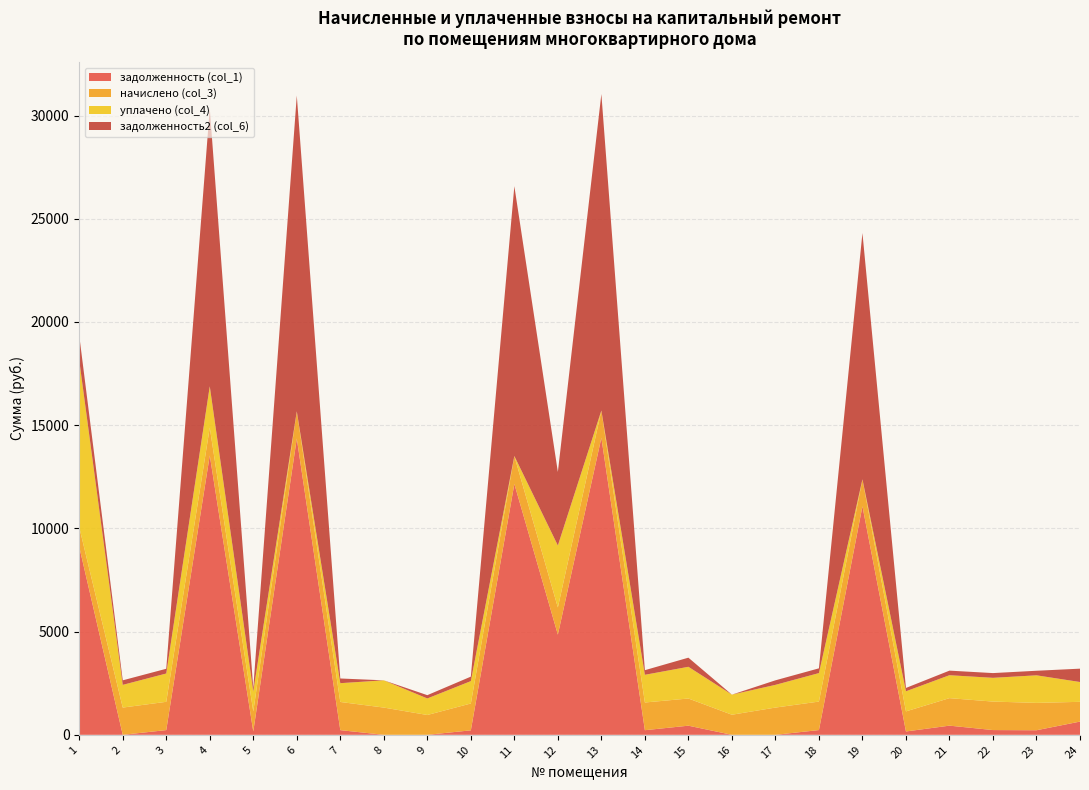

Reading right to left, extract all data points from this chart.

задолженность (col_1): 640.7	221.0	230.0	444.1	162.2	11071.3	230.0	0.0	0.0	442.1	223.7	14386.0	4853.3	12153.3	216.8	0.0	0.0	226.8	14351.4	161.7	13533.1	228.4	0.0	9107.2
начислено (col_3): 957.2	1326.1	1380.1	1332.4	973.1	1303.8	1380.1	1319.7	973.1	1316.5	1342.0	1322.9	1316.5	1351.5	1300.6	960.4	1319.7	1364.2	1319.7	969.9	1348.3	1370.6	1319.7	950.8
уплачено (col_4): 960.0	1335.1	1150.1	1110.3	973.1	0.0	1380.1	1099.8	973.1	1535.8	1341.6	0.0	3000.0	0.0	1083.8	800.3	1319.7	910.4	0.0	969.9	2000.0	1370.6	1099.8	8082.0
задолженность2 (col_6): 646.6	221.0	230.0	222.1	162.2	11933.3	230.0	219.9	0.0	442.2	223.7	15332.5	3564.9	13072.8	216.8	160.1	0.0	227.1	15295.6	161.7	13457.0	229.4	219.9	1204.3